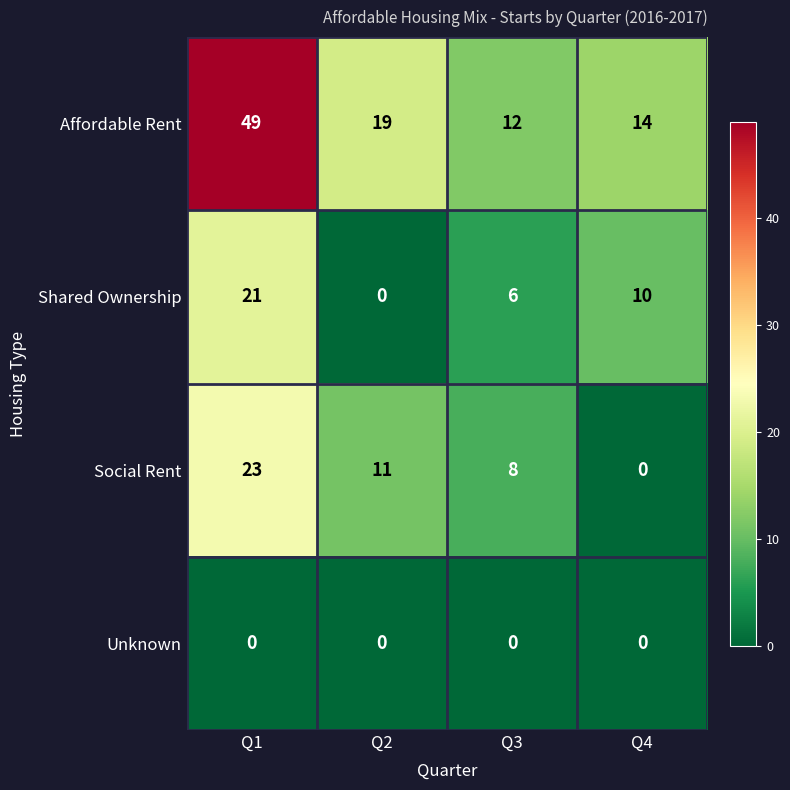

What is the maximum value for Affordable Rent?

49